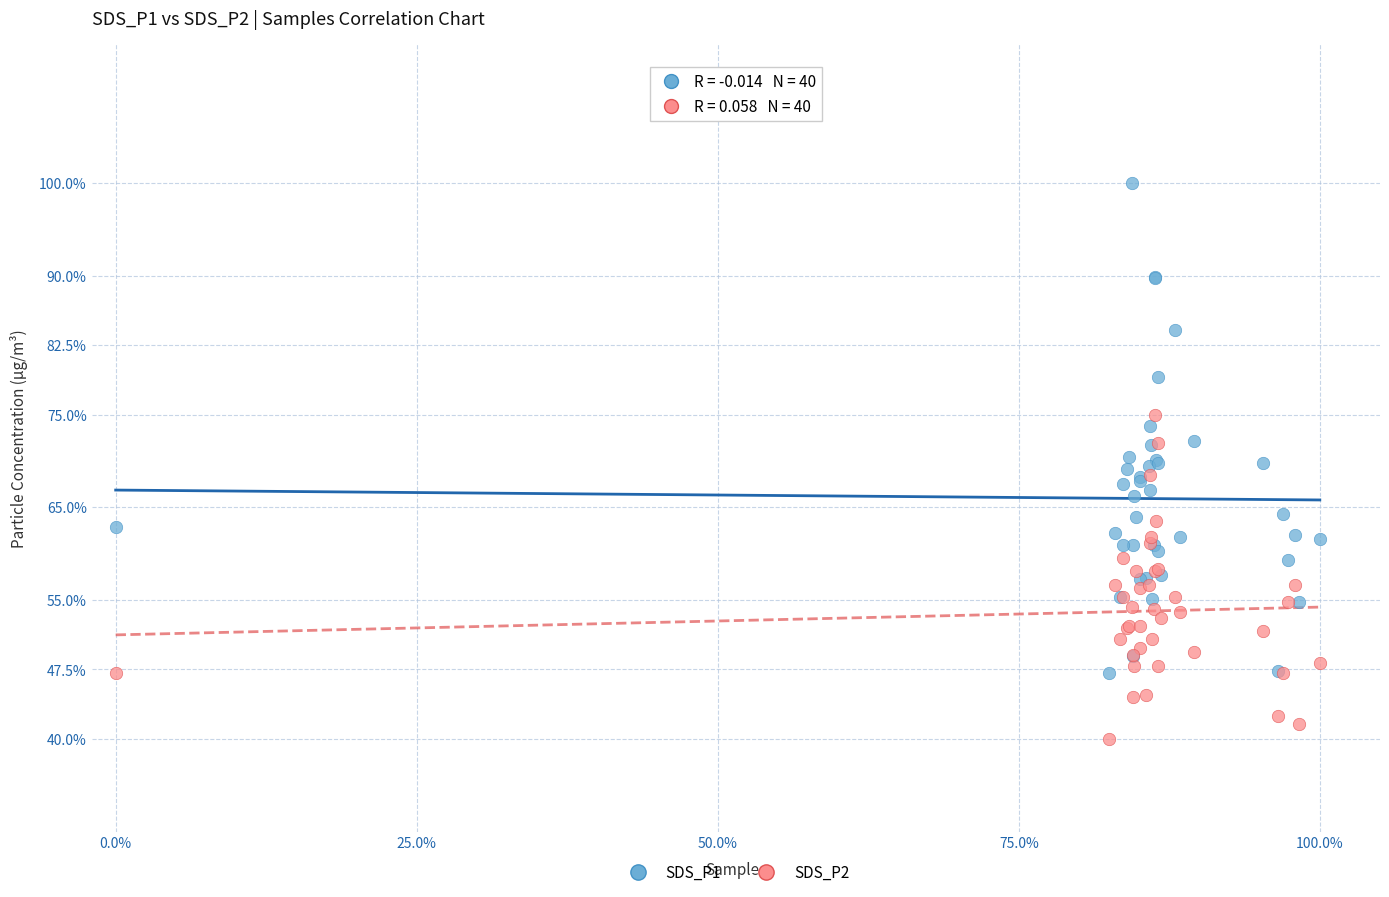

Which series has the largest Y range (max minus min)?

SDS_P1